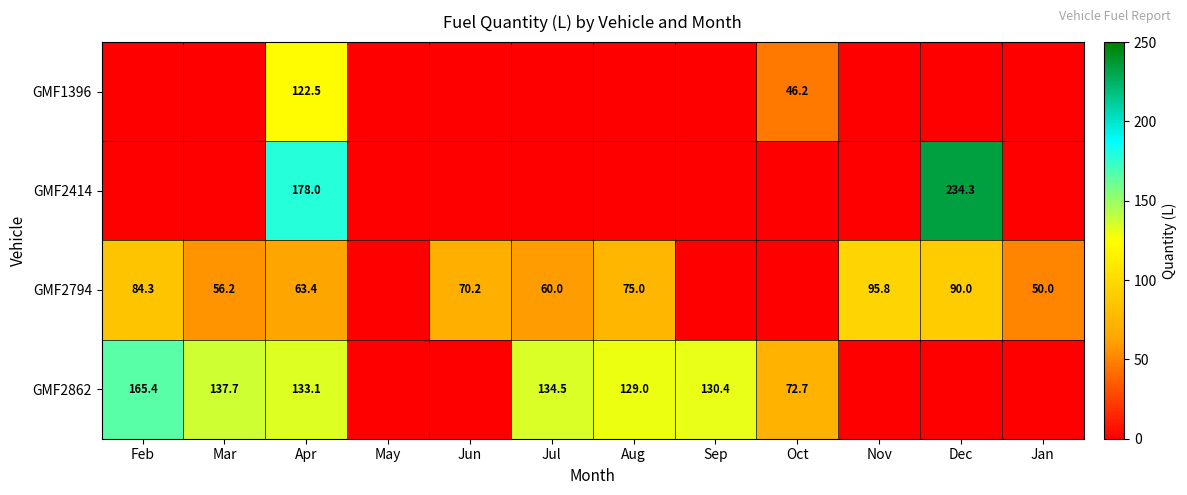

What is the sum of the GMF2862 values at Aug and Apr?

262.1